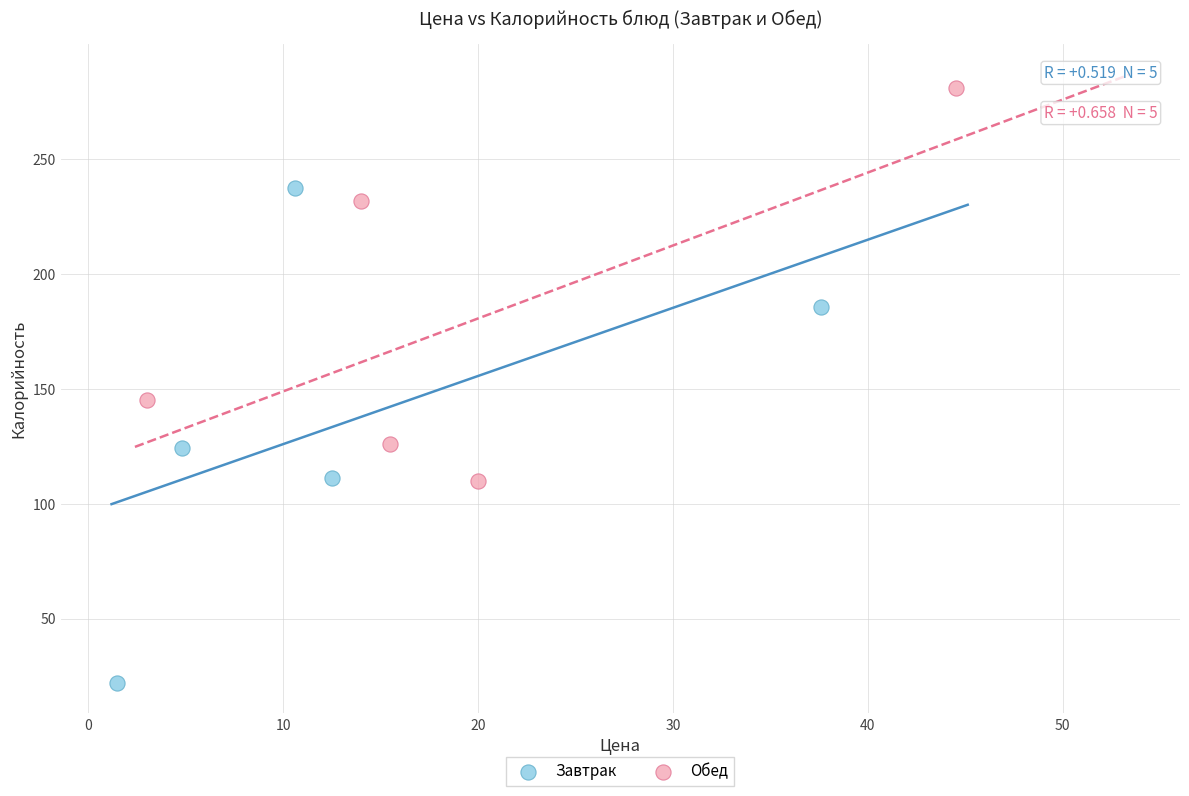

Which series reaches the maximum Y coordinate?

Обед